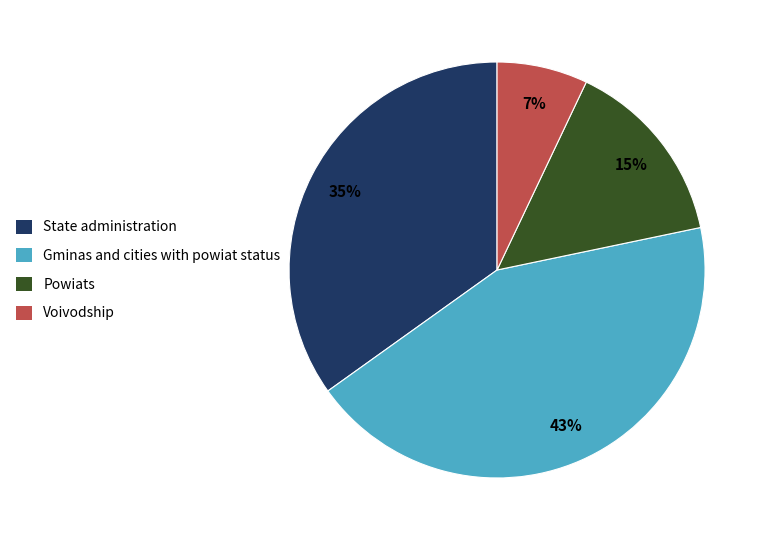

What is the ratio of the value at Powiats to the value at Voivodship?

2.1